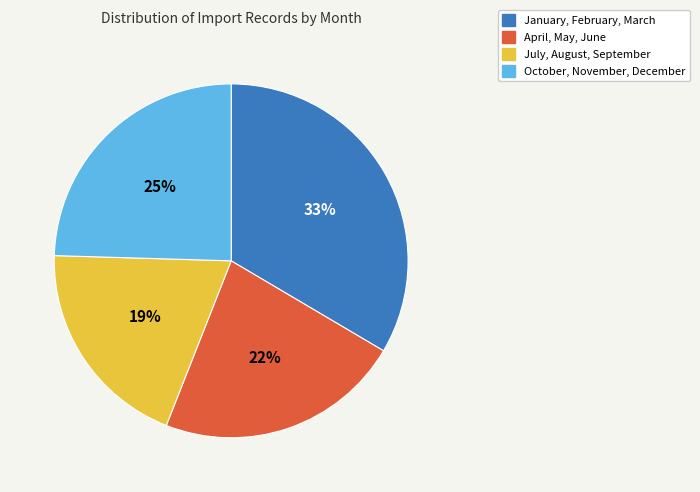

How many slices are in this pie chart?

4